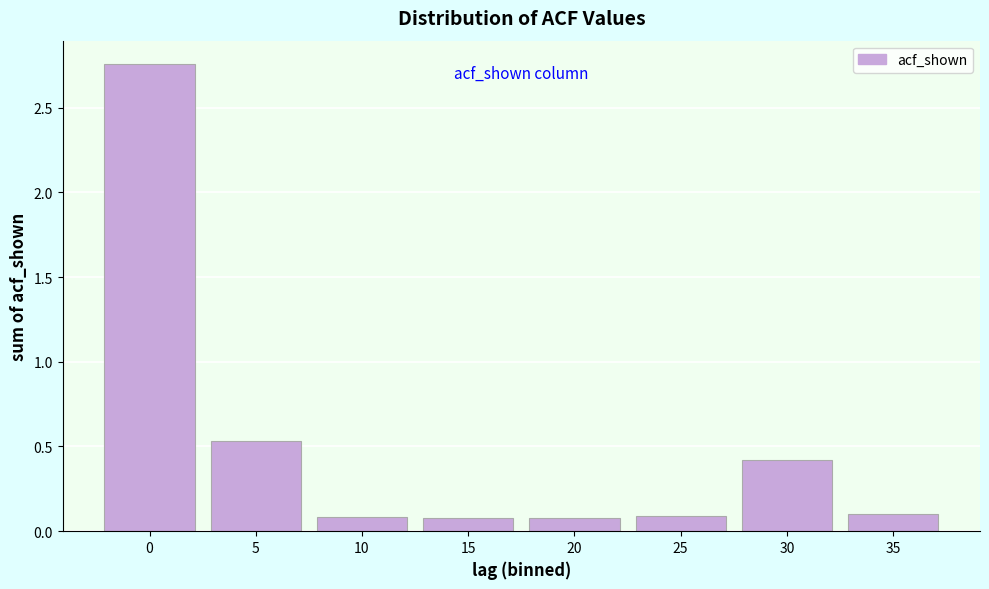

Between 5 and 15, which is larger?

5